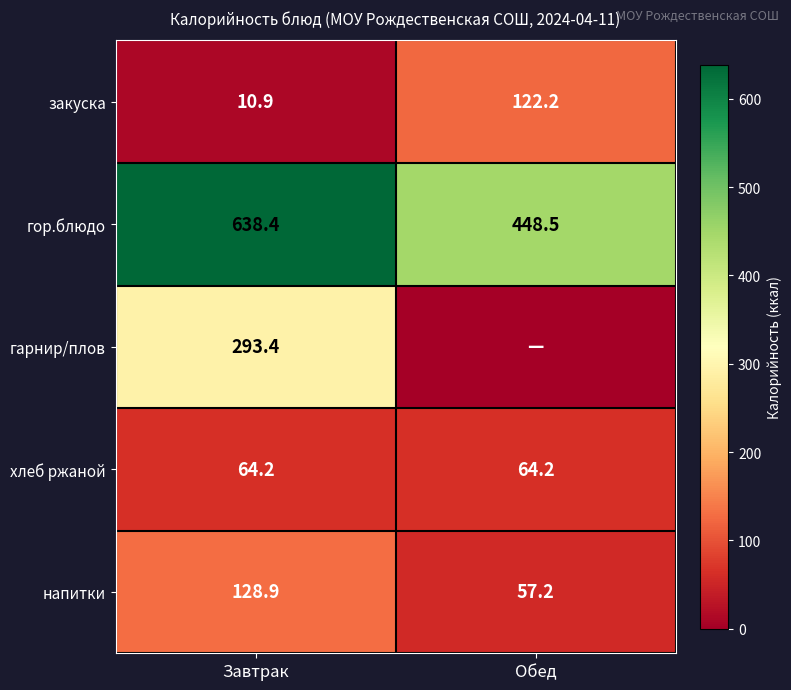

What is the sum of the напитки values at Завтрак and Обед?

186.1